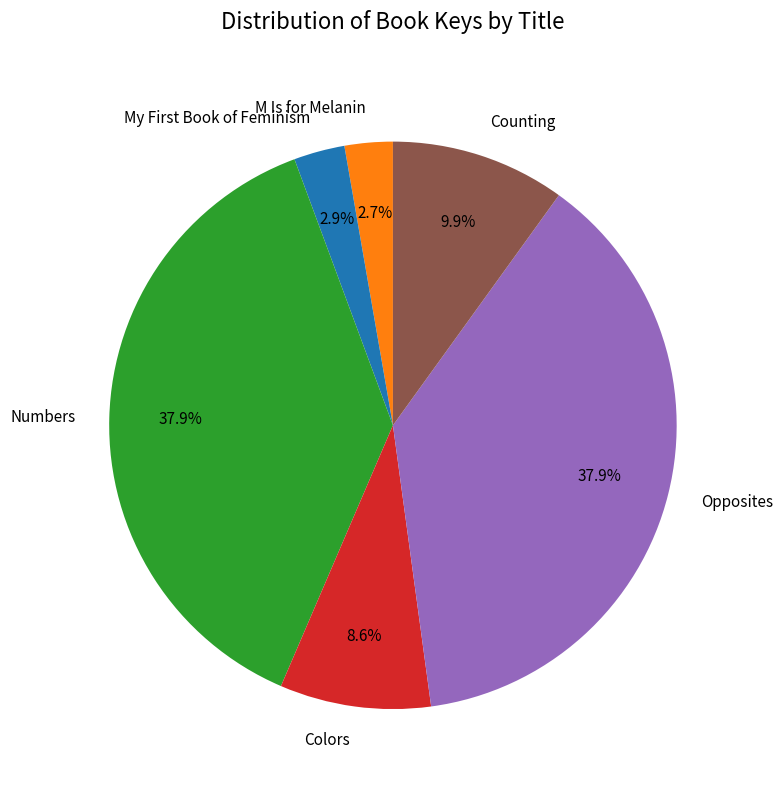

Do Opposites and M Is for Melanin together represent more than half of the pie?

No